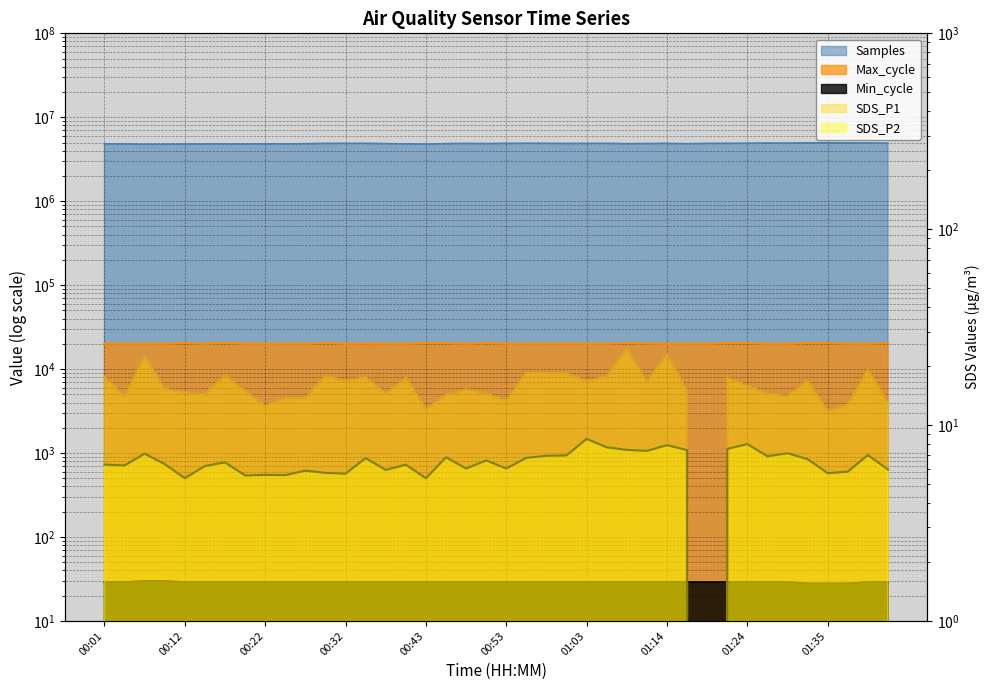

What is the value of the SDS_P1 point at the 16th from the left?

17.4